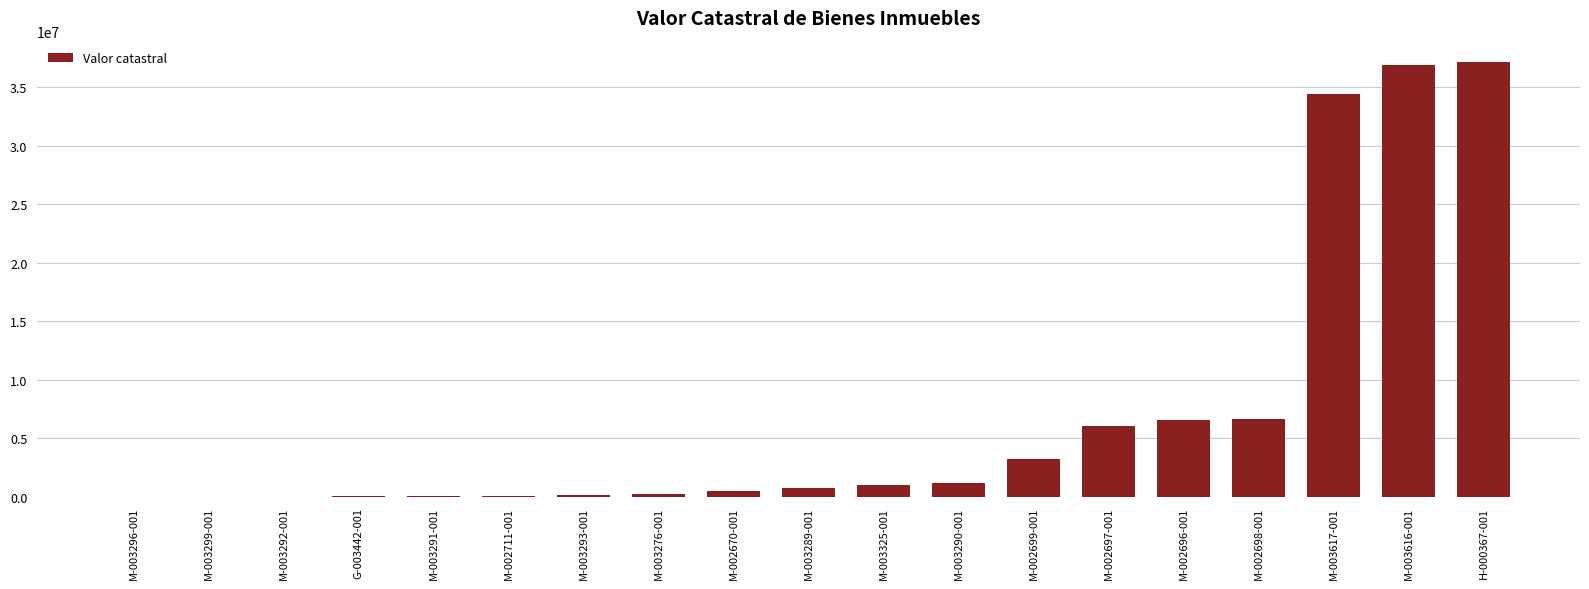

At which label does the data first exceed 788215?

M-003289-001